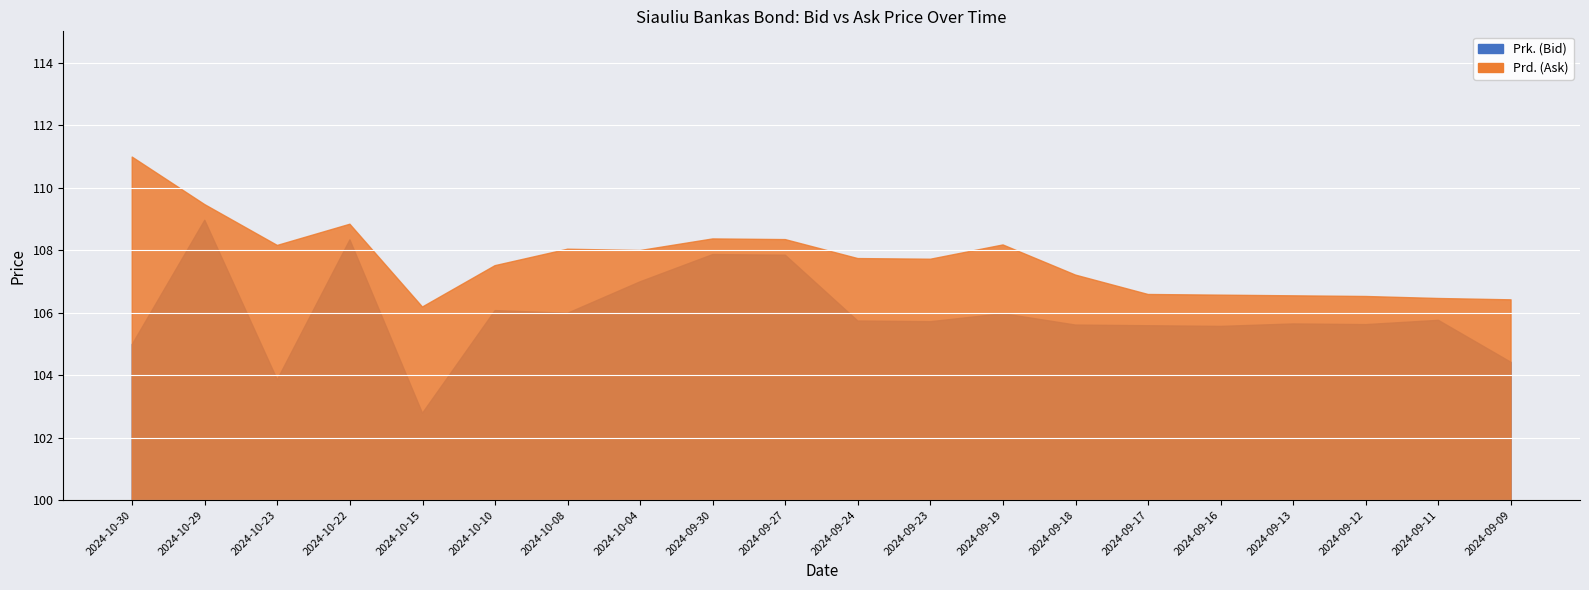

How many lines are shown in the chart?

2